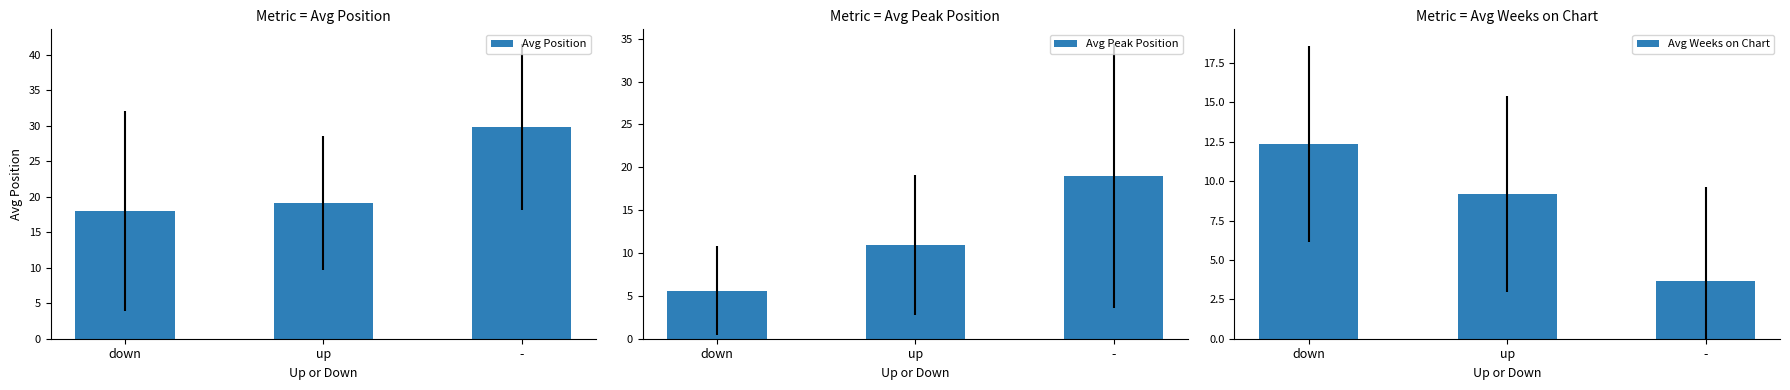

Rank the series at down from lowest to highest value.

Avg Peak Position, Avg Weeks on Chart, Avg Position